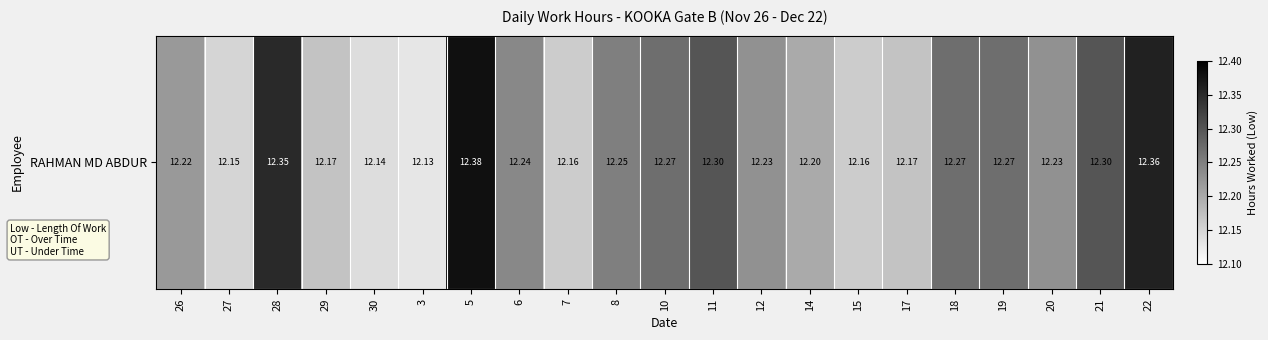

Reading right to left, transcribe all the data shown in this chart.

12.4	12.3	12.2	12.3	12.3	12.2	12.2	12.2	12.2	12.3	12.3	12.2	12.2	12.2	12.4	12.1	12.1	12.2	12.3	12.2	12.2